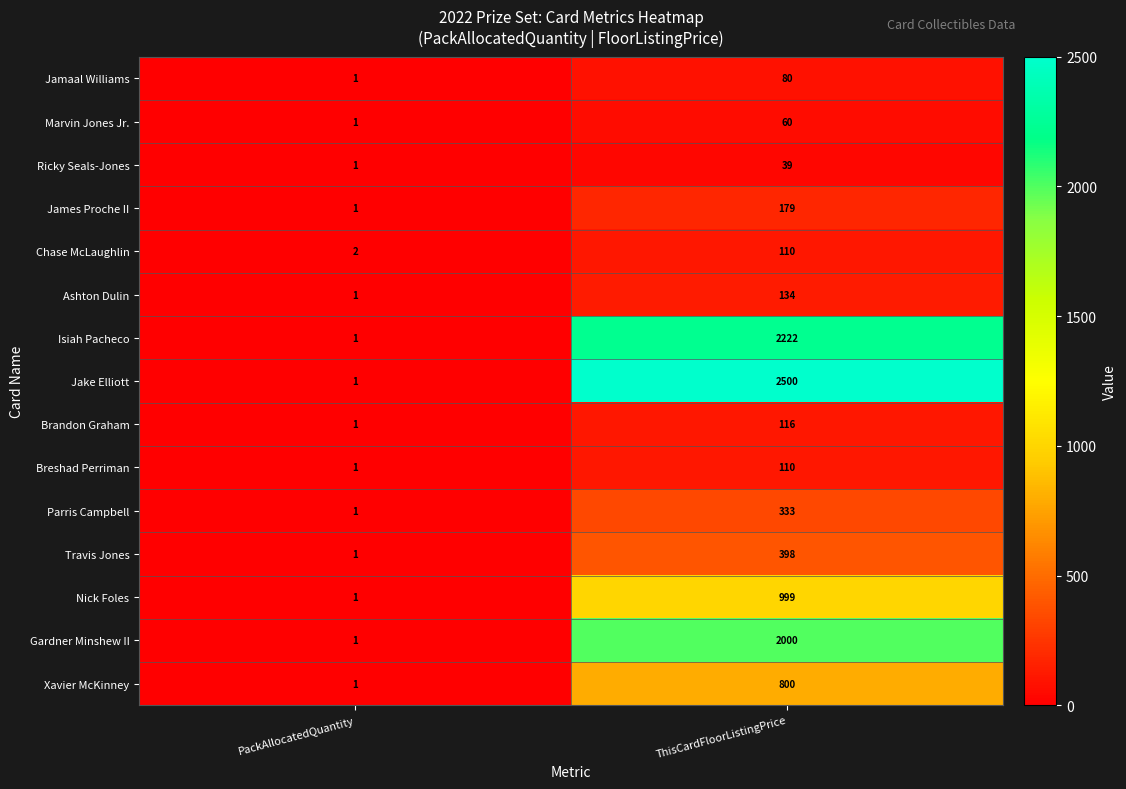

What is the sum of all James Proche II values?

180